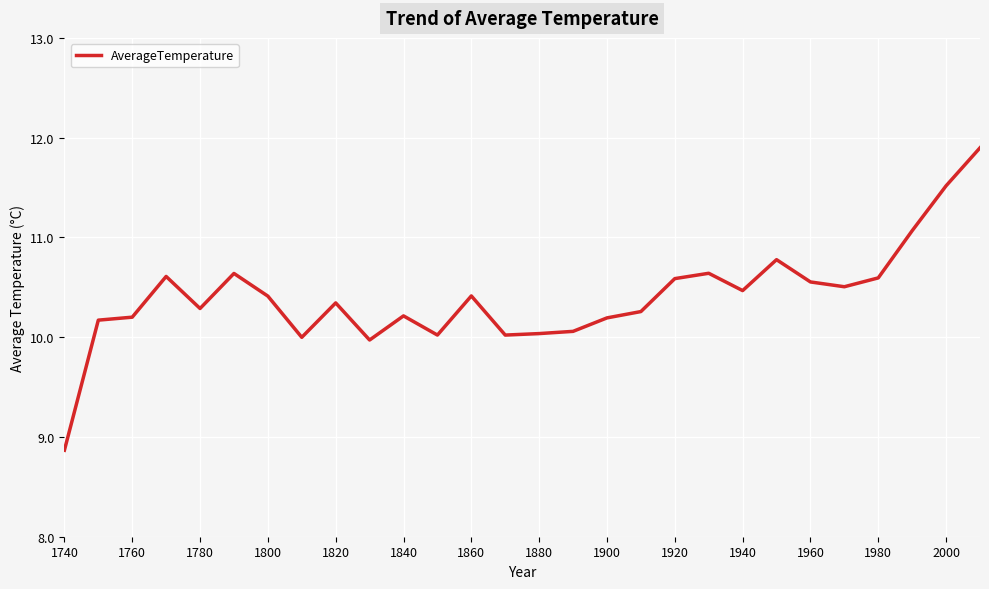

How many distinct data groups are displayed?

1